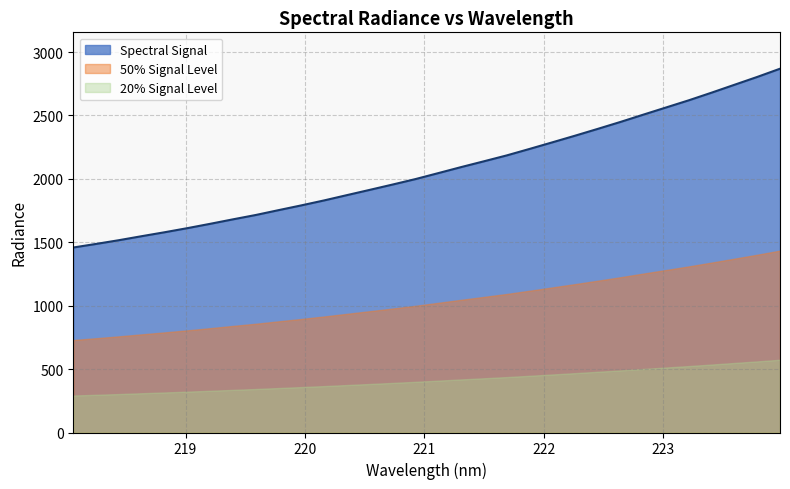

What is the sum of all values?

66310.3